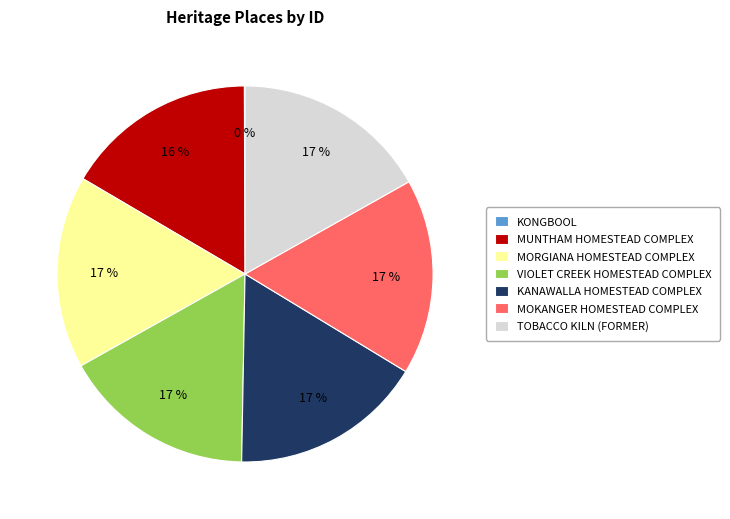

Combined, do TOBACCO KILN (FORMER) and MORGIANA HOMESTEAD COMPLEX account for over 50%?

No